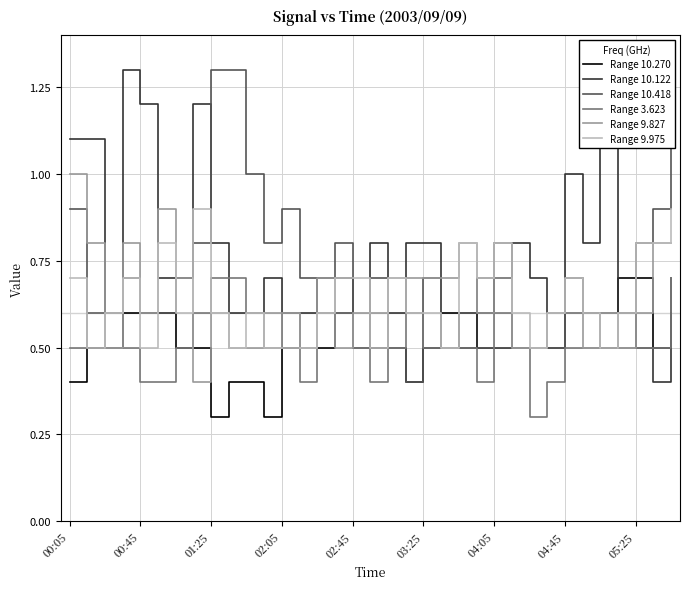

True or false: Range 9.975 has a value of 0.1 at 31.

False